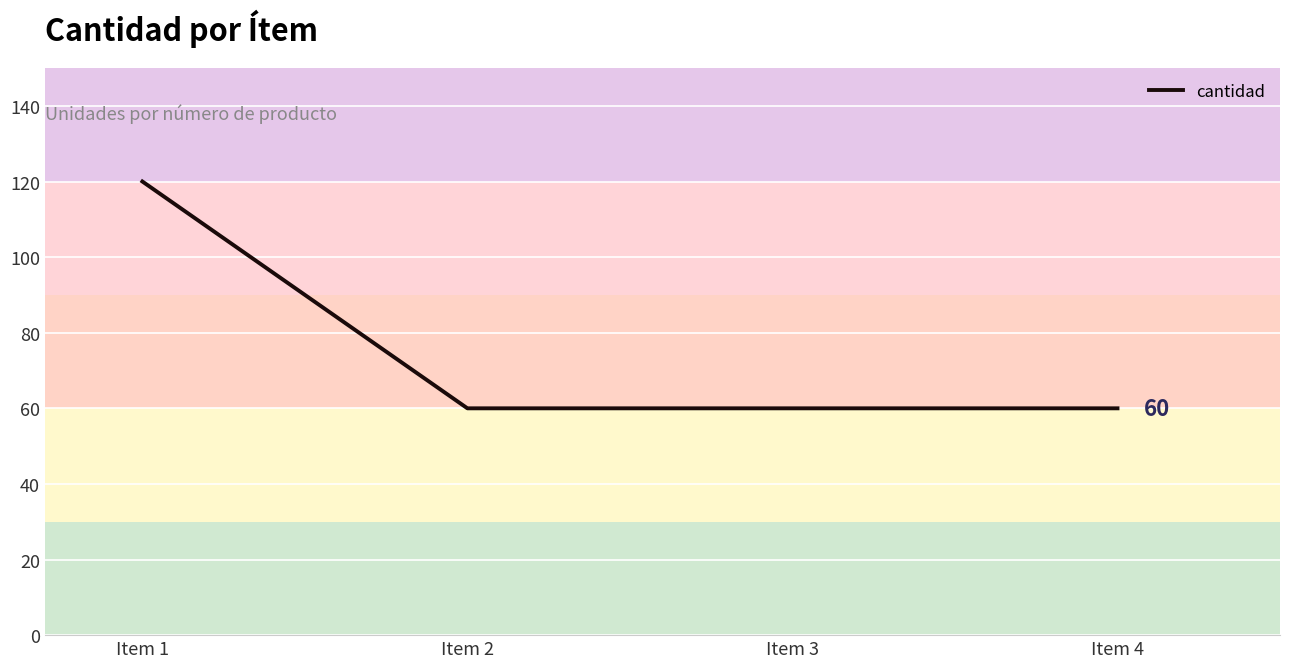

What is the sum of all values?

300